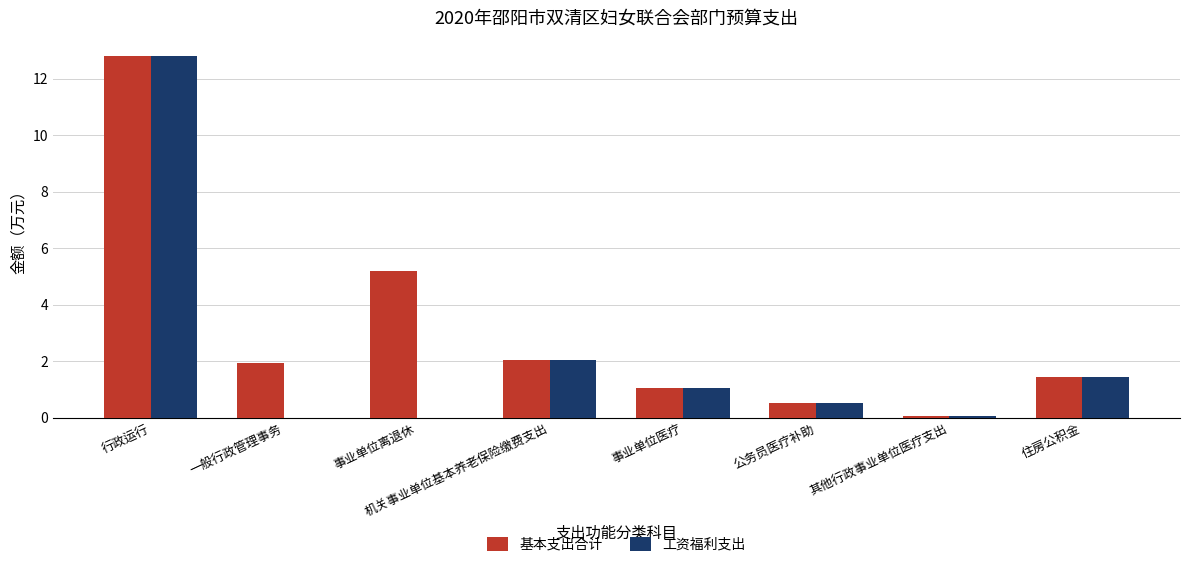

What is the greatest value displayed?

12.8